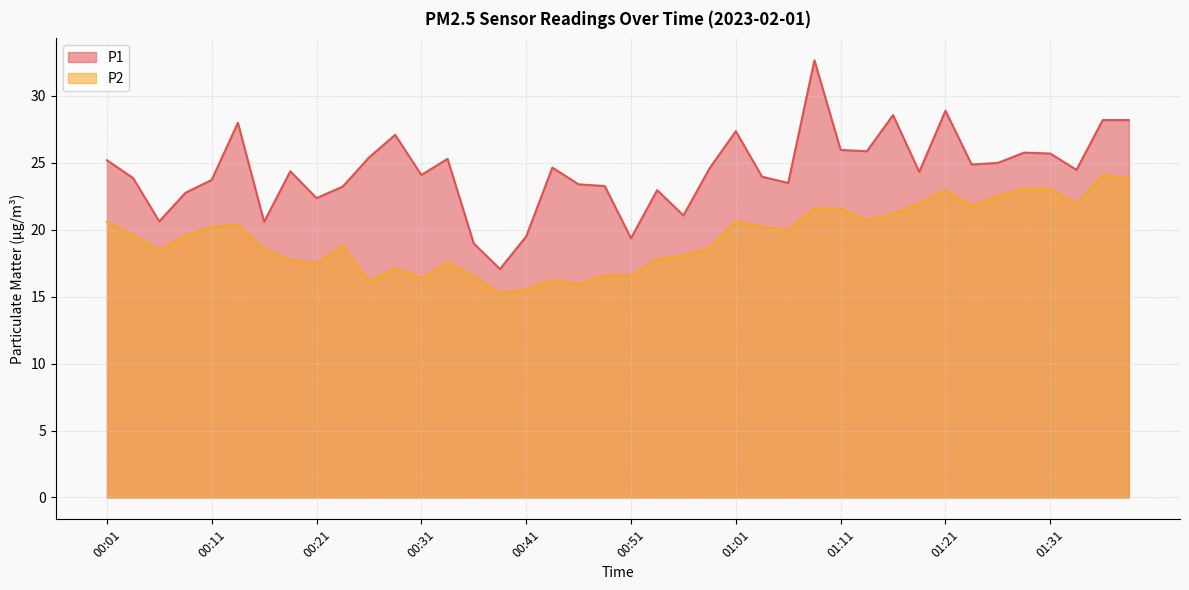

Where does the P2 series first go above 19?

00:01